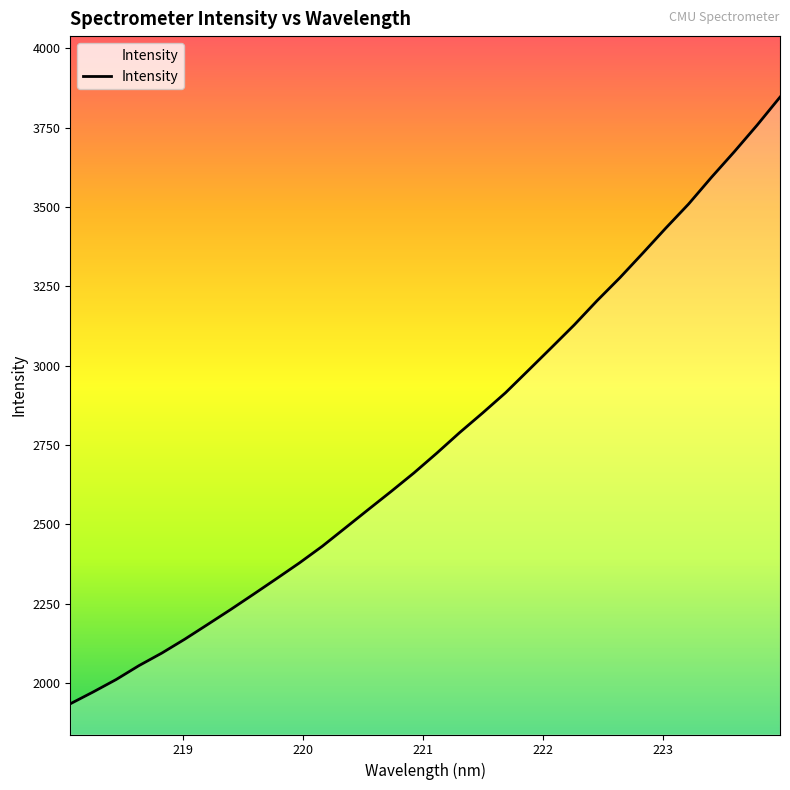

How many series are shown in this chart?

1